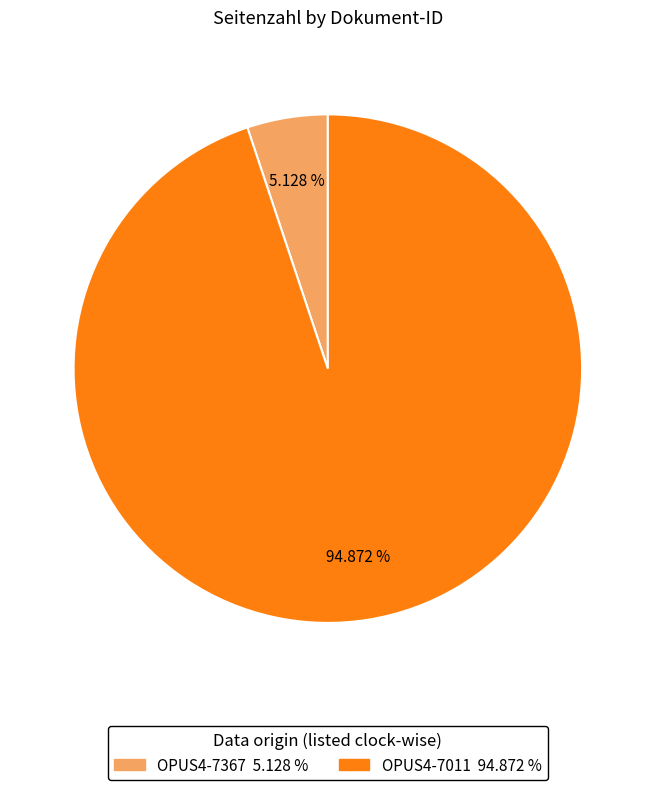

How many slices are in this pie chart?

2